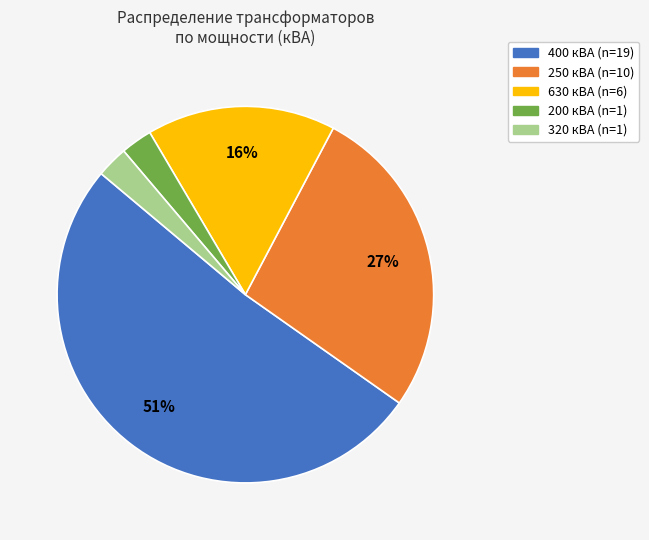

Is there a majority slice in this chart?

Yes